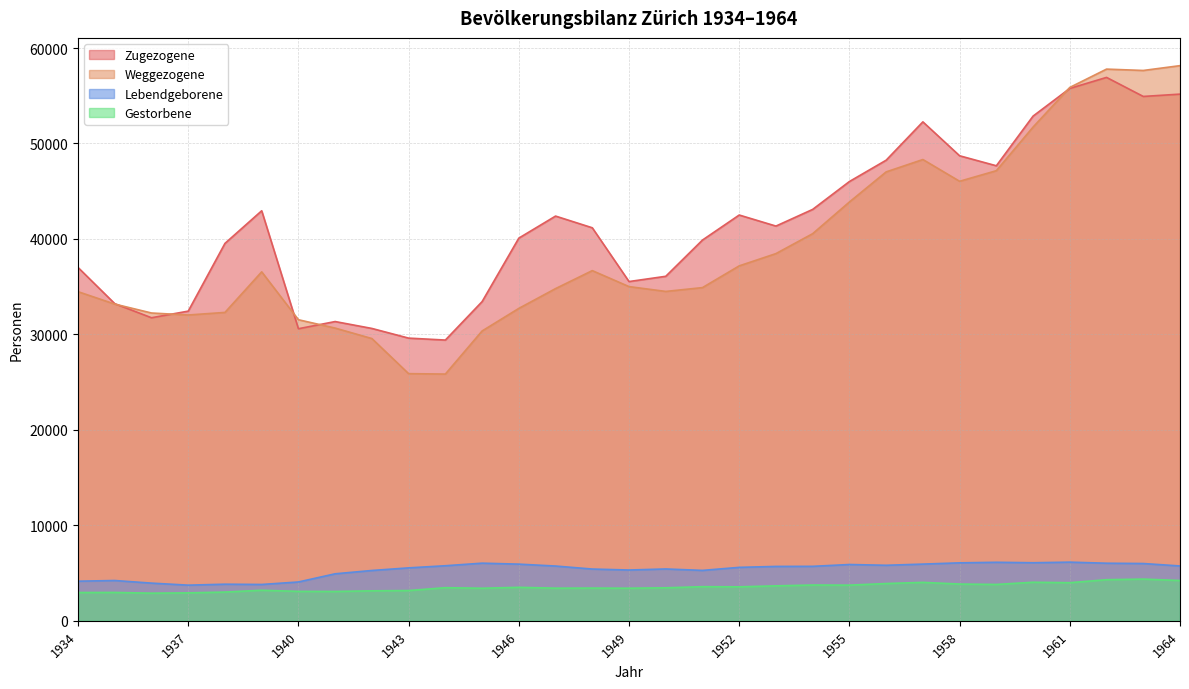

How many values in the Lebendgeborene series are below 5698?

15